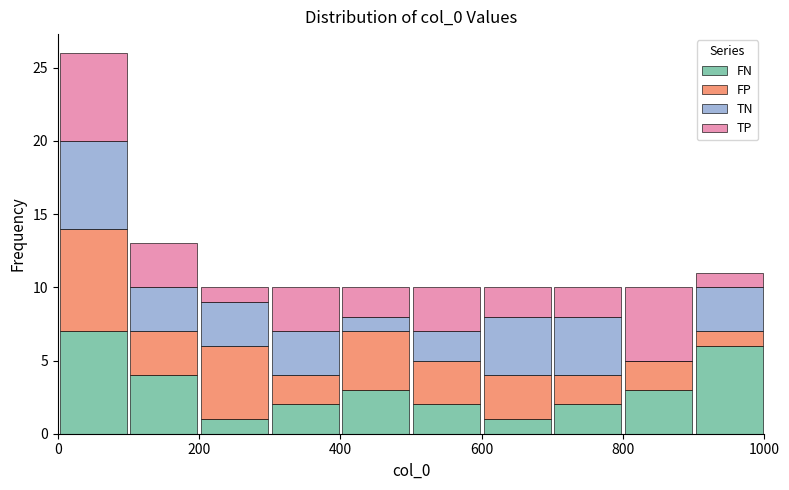

Which range on the x-axis has the tallest stacked bar (by total height)?

0 to 100